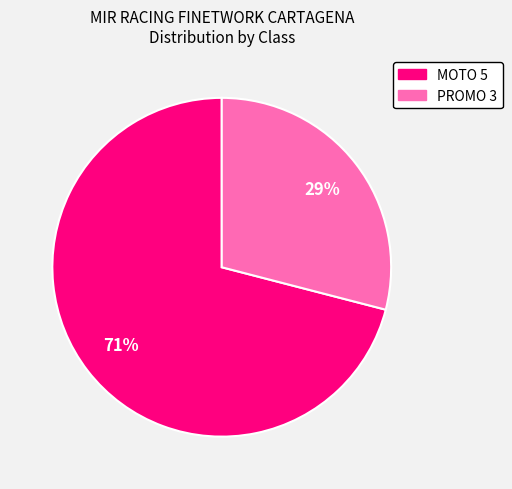

Is the sum of PROMO 3 and MOTO 5 greater than half?

Yes